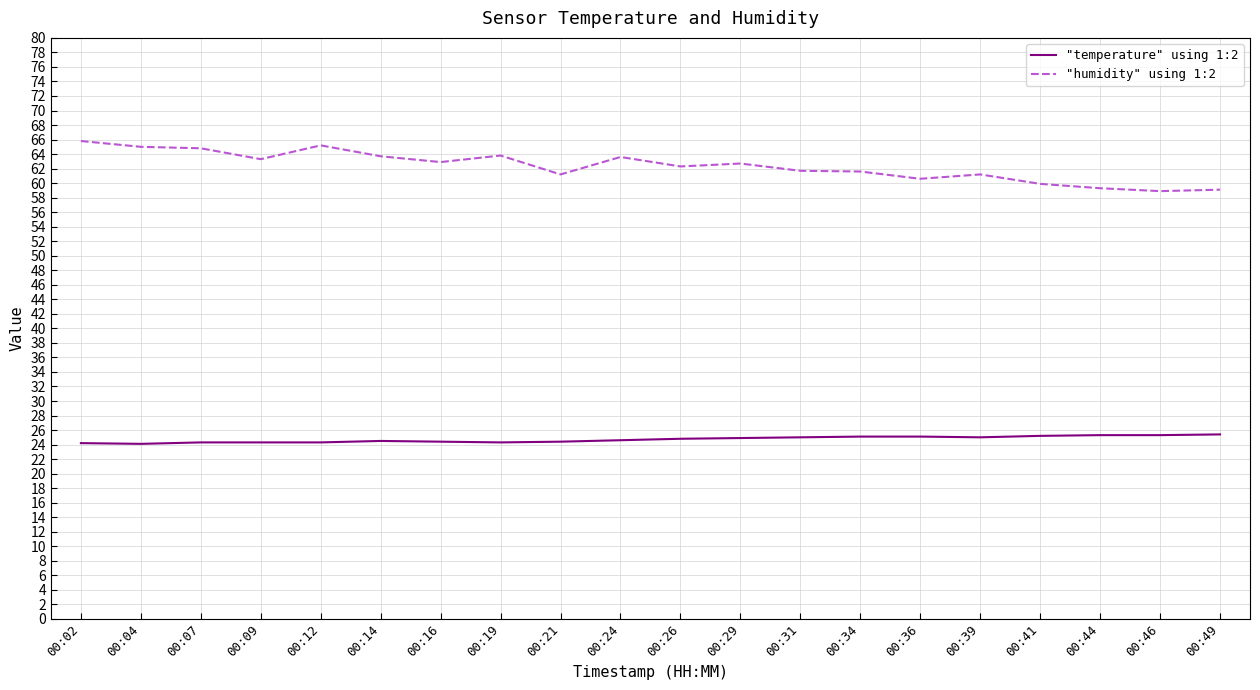

Does the chart have visible grid lines?

Yes